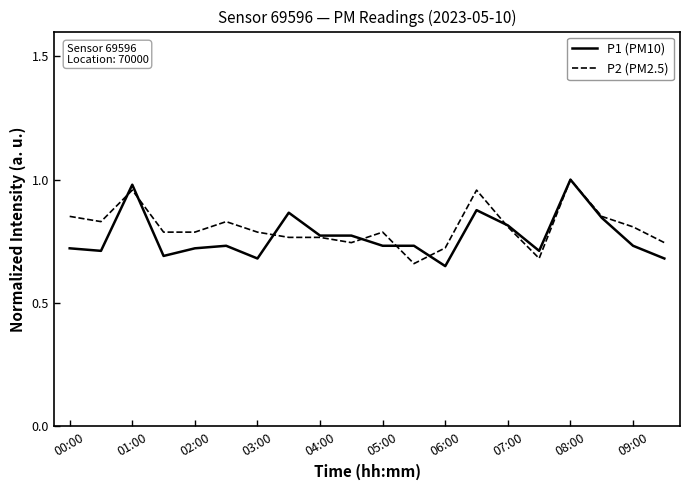

Reading right to left, list all the values displayed in this chart.

P1 (PM10): 0.7	0.7	0.8	1.0	0.7	0.8	0.9	0.6	0.7	0.7	0.8	0.8	0.9	0.7	0.7	0.7	0.7	1.0	0.7	0.7
P2 (PM2.5): 0.7	0.8	0.9	1.0	0.7	0.8	1.0	0.7	0.7	0.8	0.7	0.8	0.8	0.8	0.8	0.8	0.8	1.0	0.8	0.9